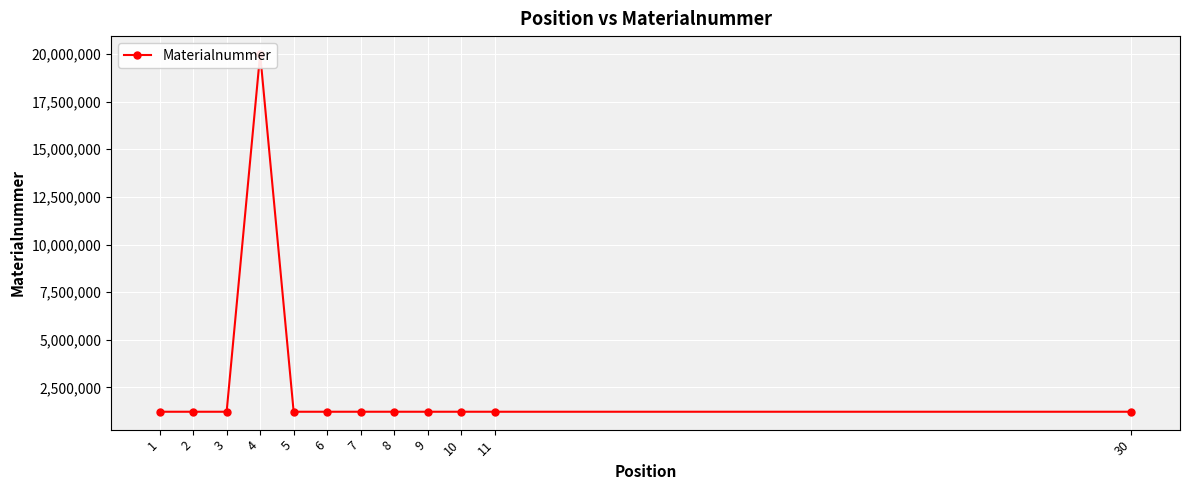

Which label corresponds to the largest value in the chart?

4